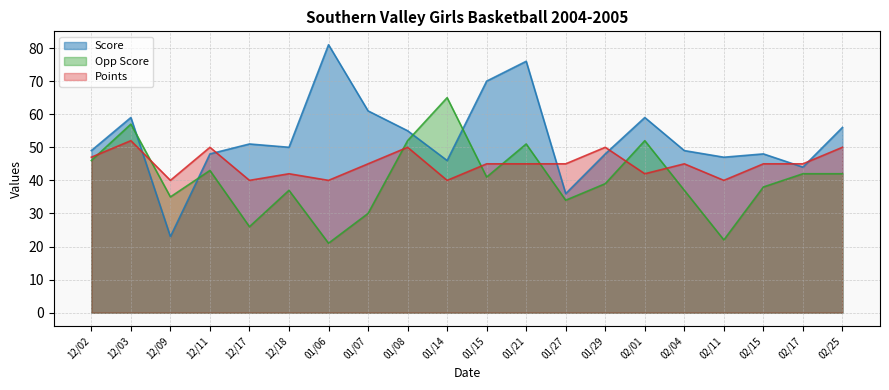

The value of Score at 02/15 is 48. True or false?

True